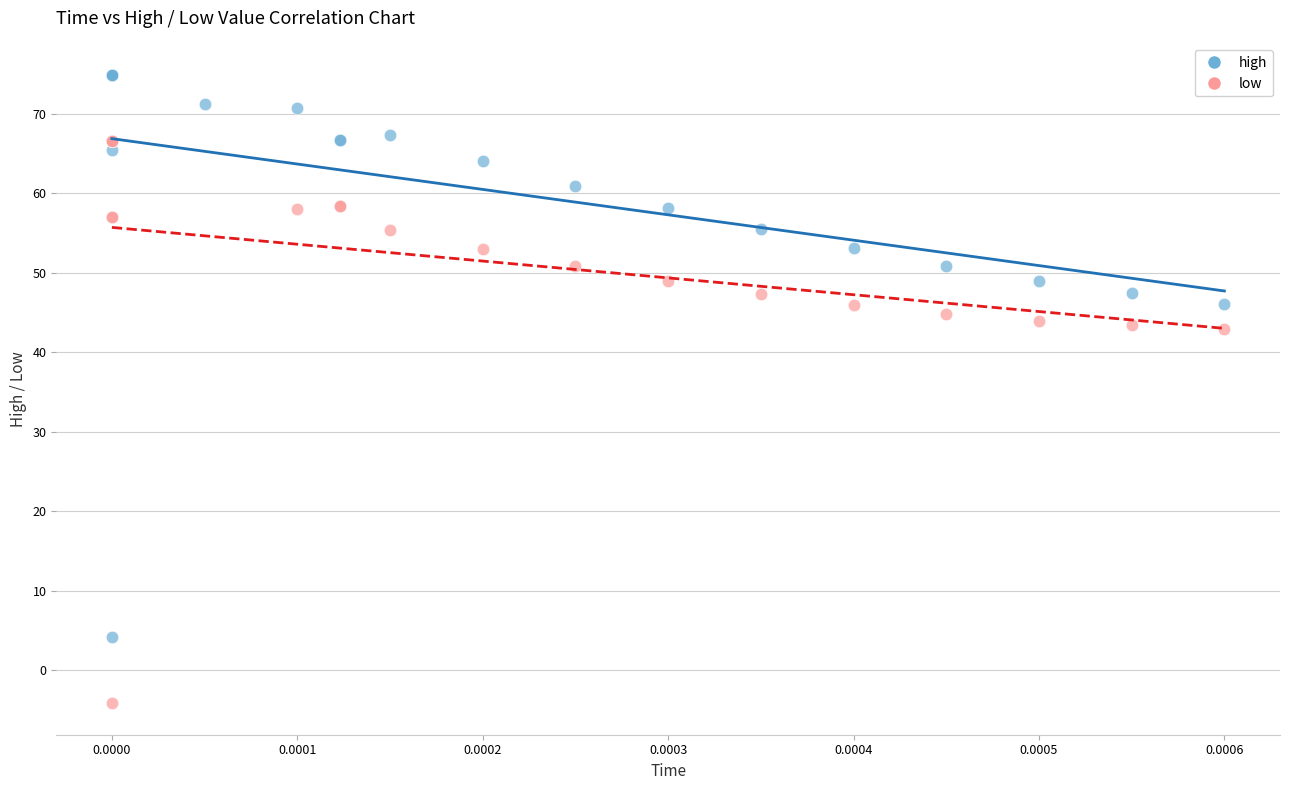

Which series contains the lowest Y value?

low